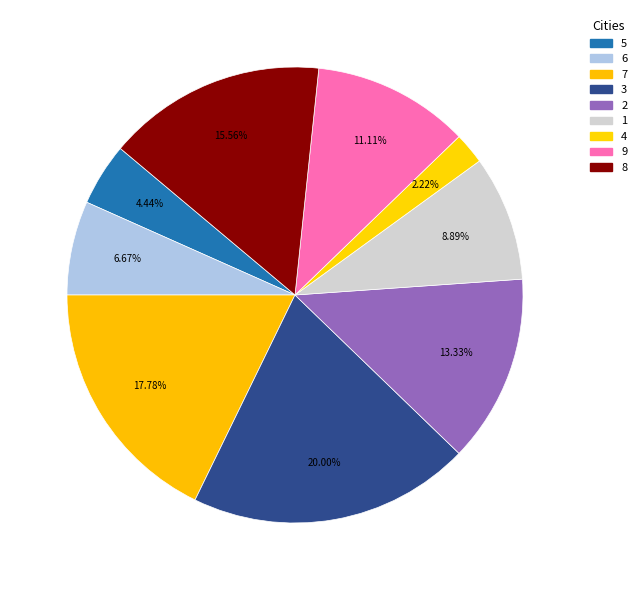

How many segments does this pie chart have?

9